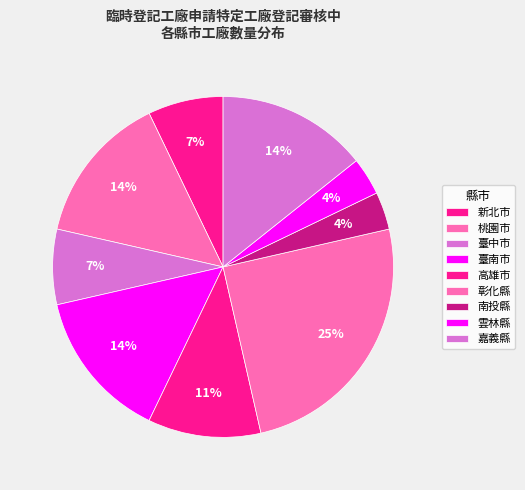

How many segments does this pie chart have?

9